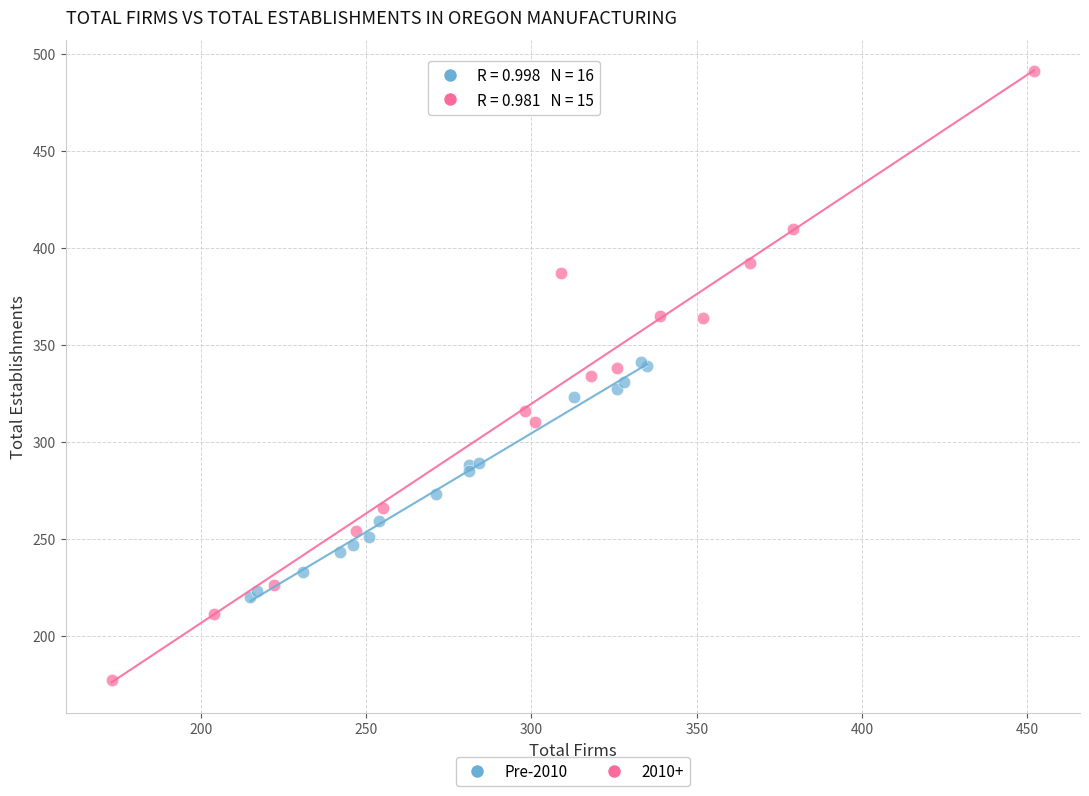

Which series has the widest spread of Y values?

2010+